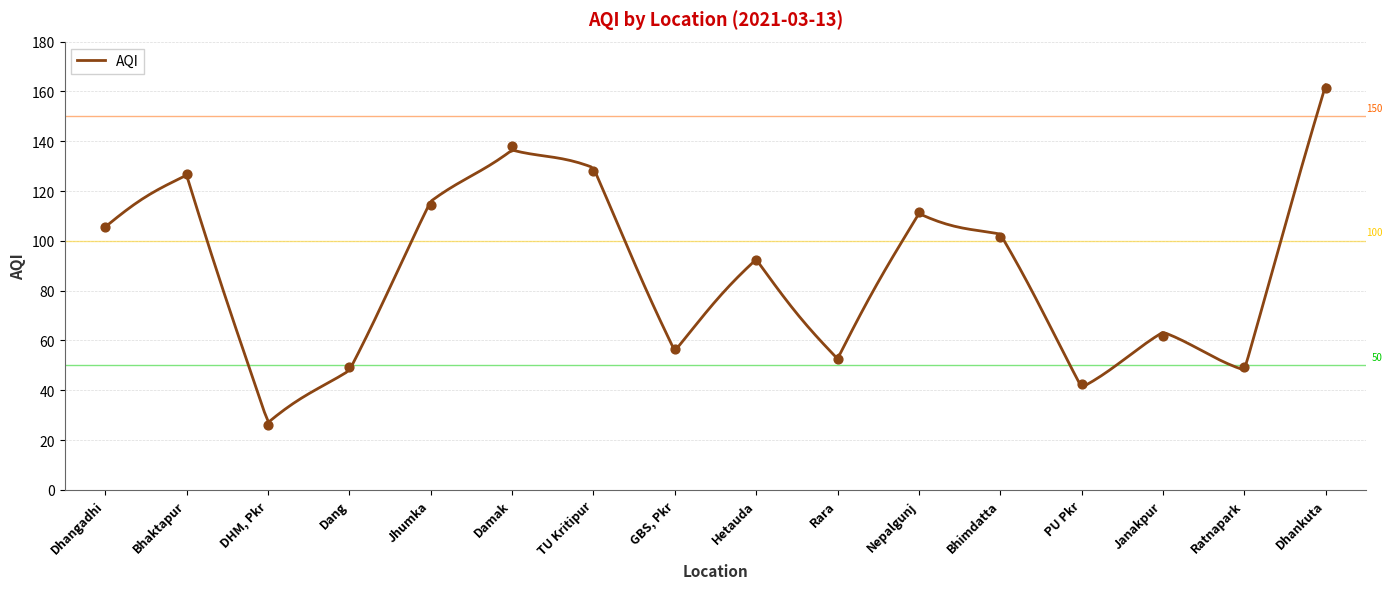

Approximately how many times larger is the value at Bhimdatta compared to Bhaktapur?

0.8